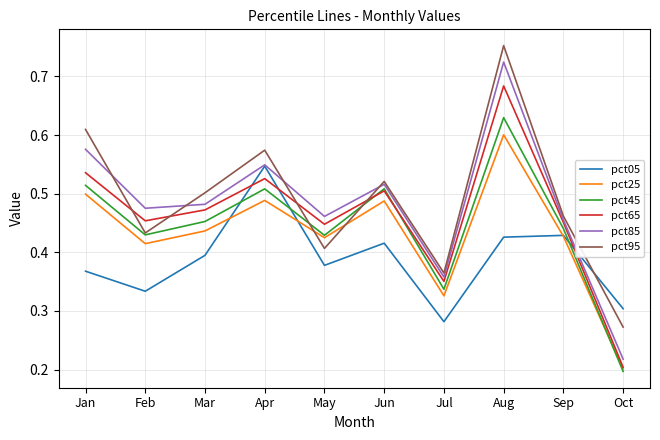

Which series has the largest total across all categories?

pct95